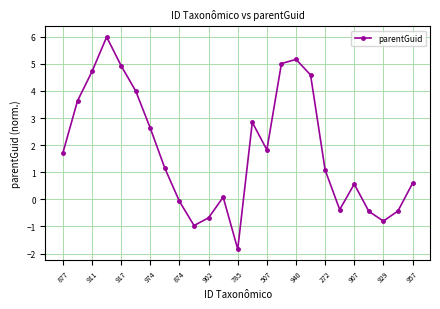

What is the value of the 11th point from the left?

-0.7